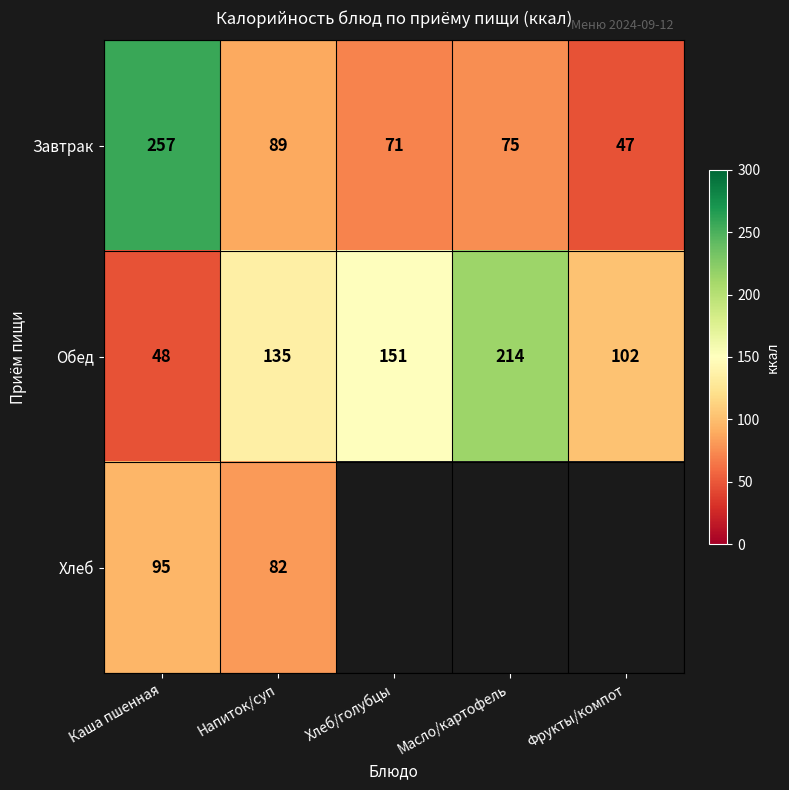

What is the average value of the Завтрак series?

108